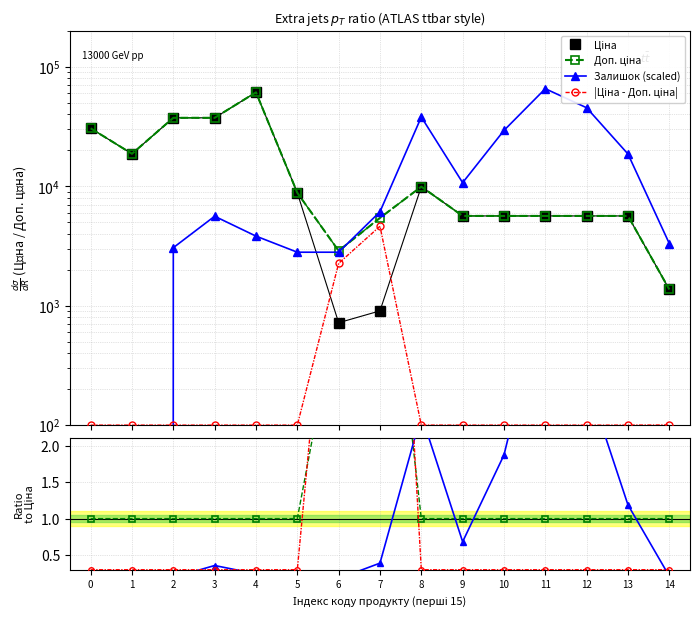

Which series has the widest spread of values?

Залишок (scaled)